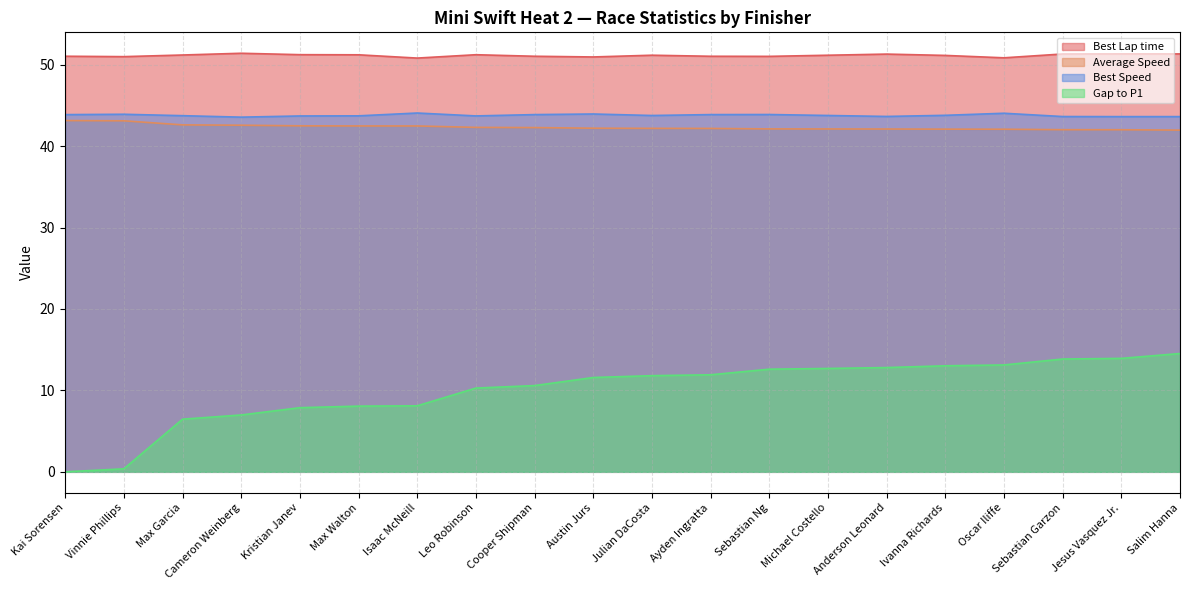

True or false: Gap to P1 has more than 2 interior local peaks.

False